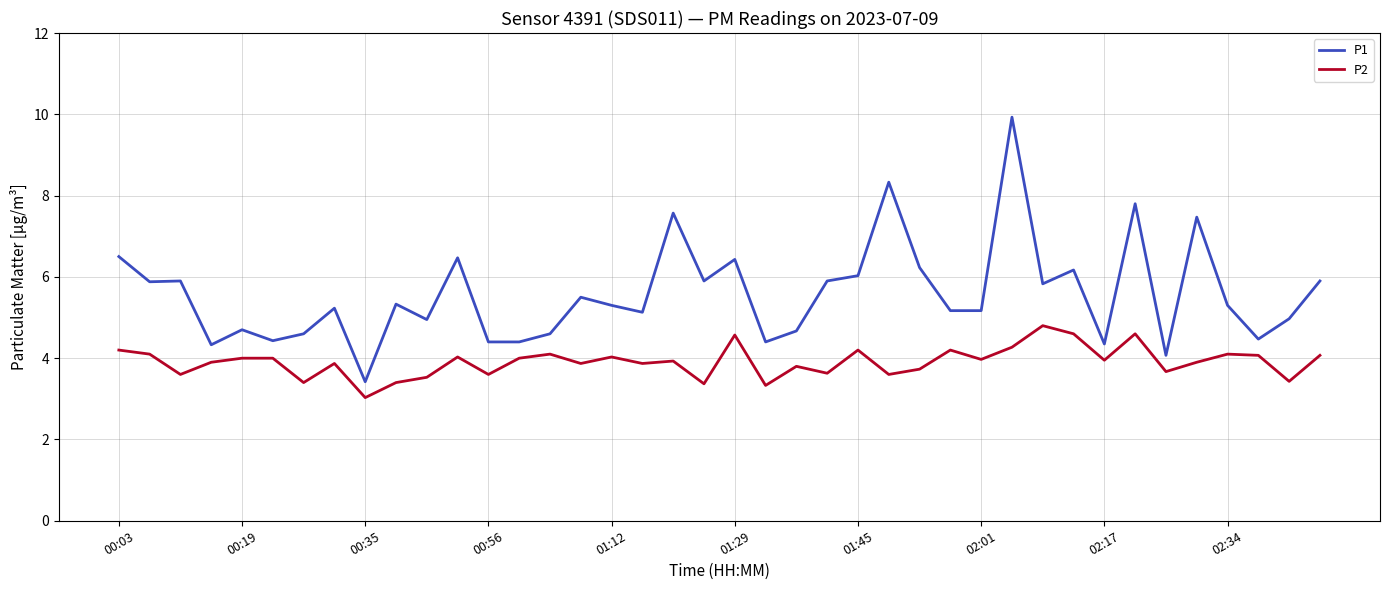

True or false: P1 and P2 cross at least once.

False